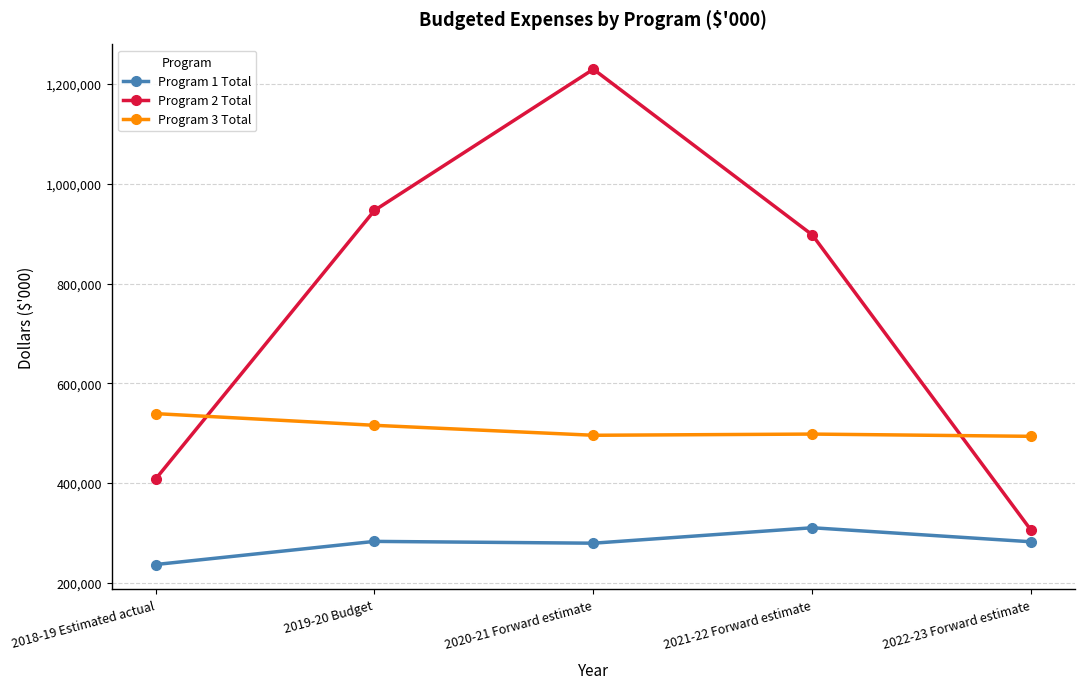

What is the total value across all series at 2020-21 Forward estimate?

2004851